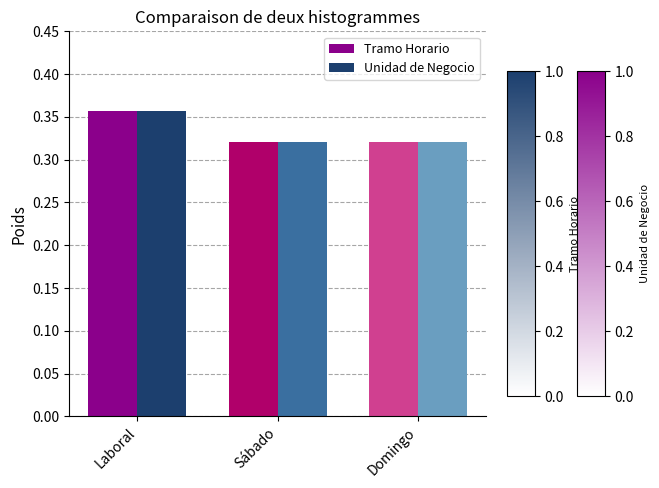

Are the bars grouped side by side (vs. stacked)?

Yes